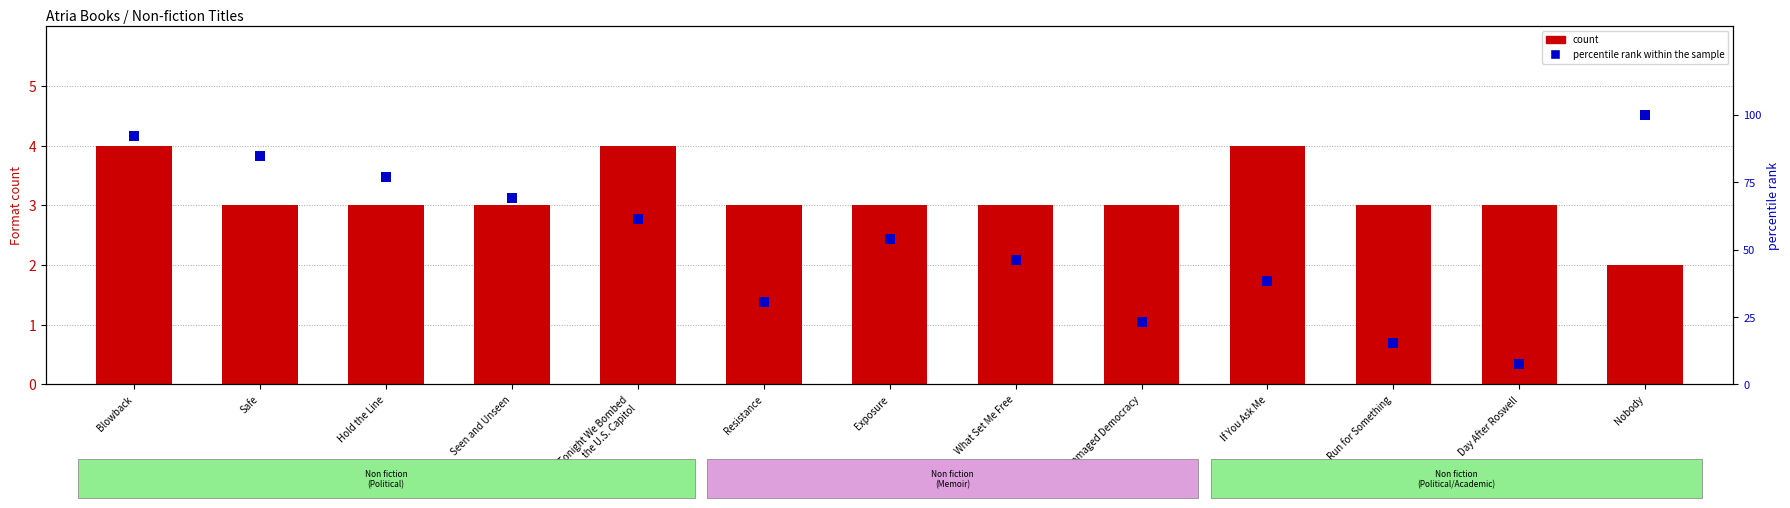

Which series has the widest spread of Y values?

percentile rank within the sample